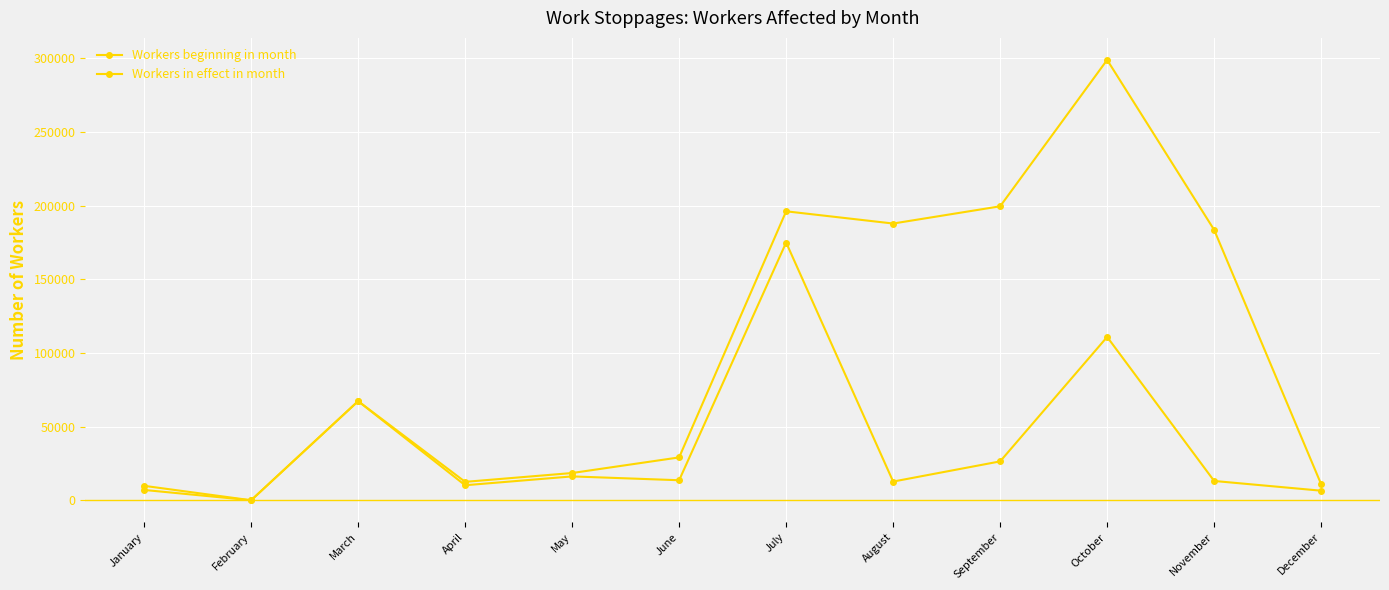

At which label does Workers beginning in month reach its minimum?

February